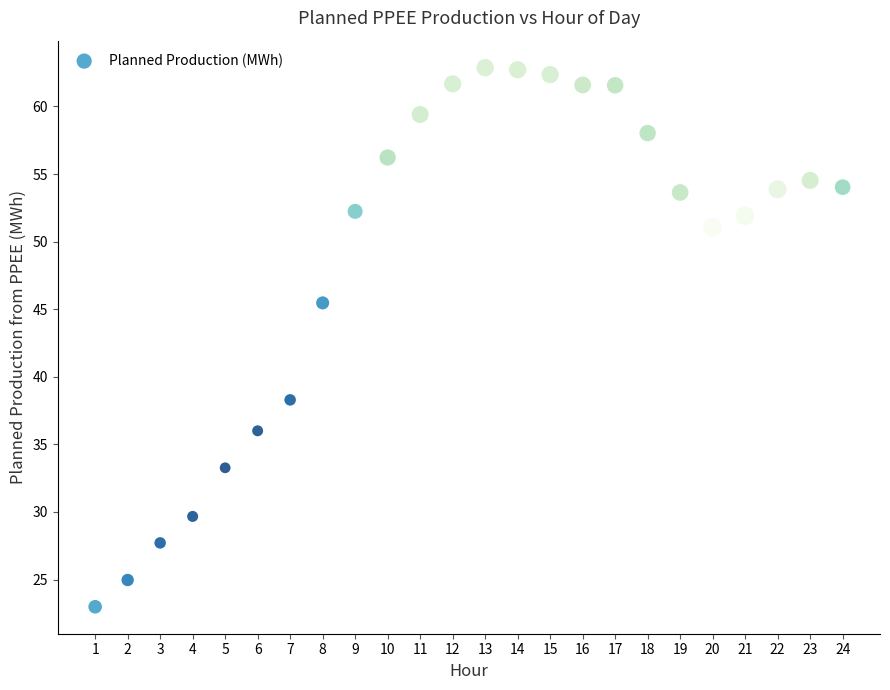

What is the range of Y values (max minus min)?

39.9